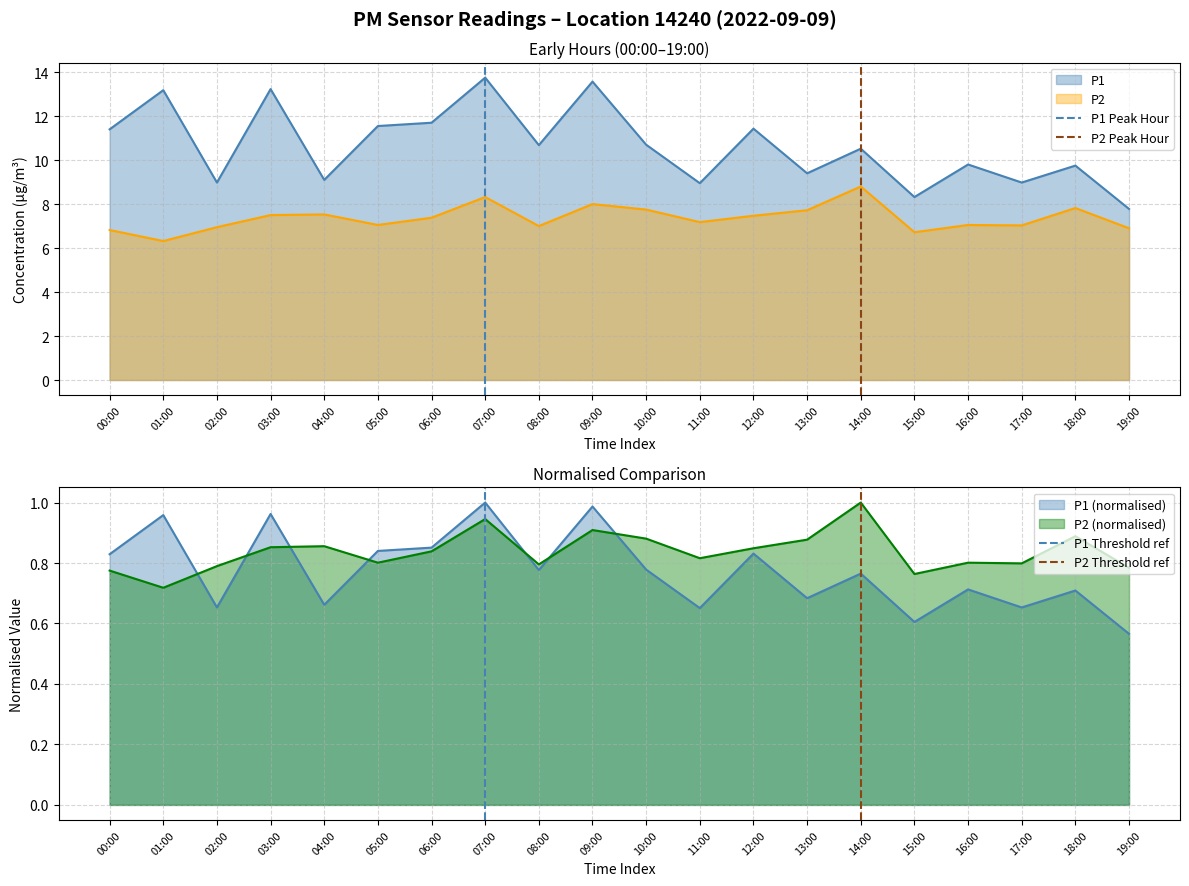

What is the difference between the P1 Peak Hour values at 01:00 and 00:00?

1